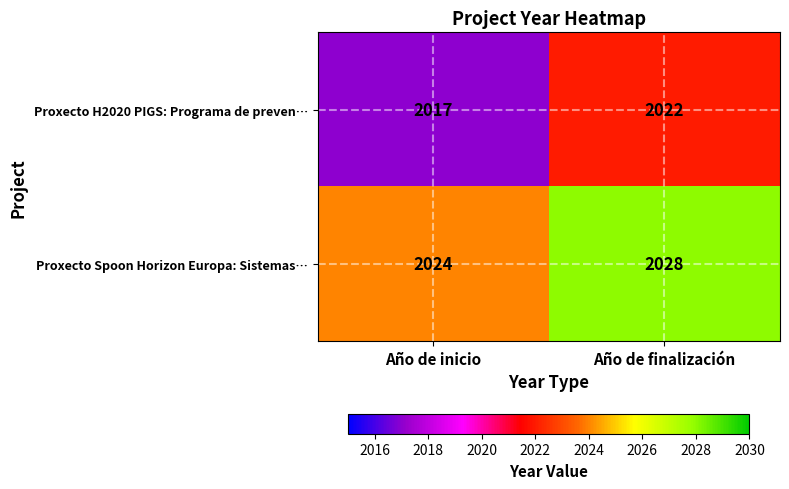

Which series has the largest total across all categories?

Proxecto Spoon Horizon Europa: Sistemas…